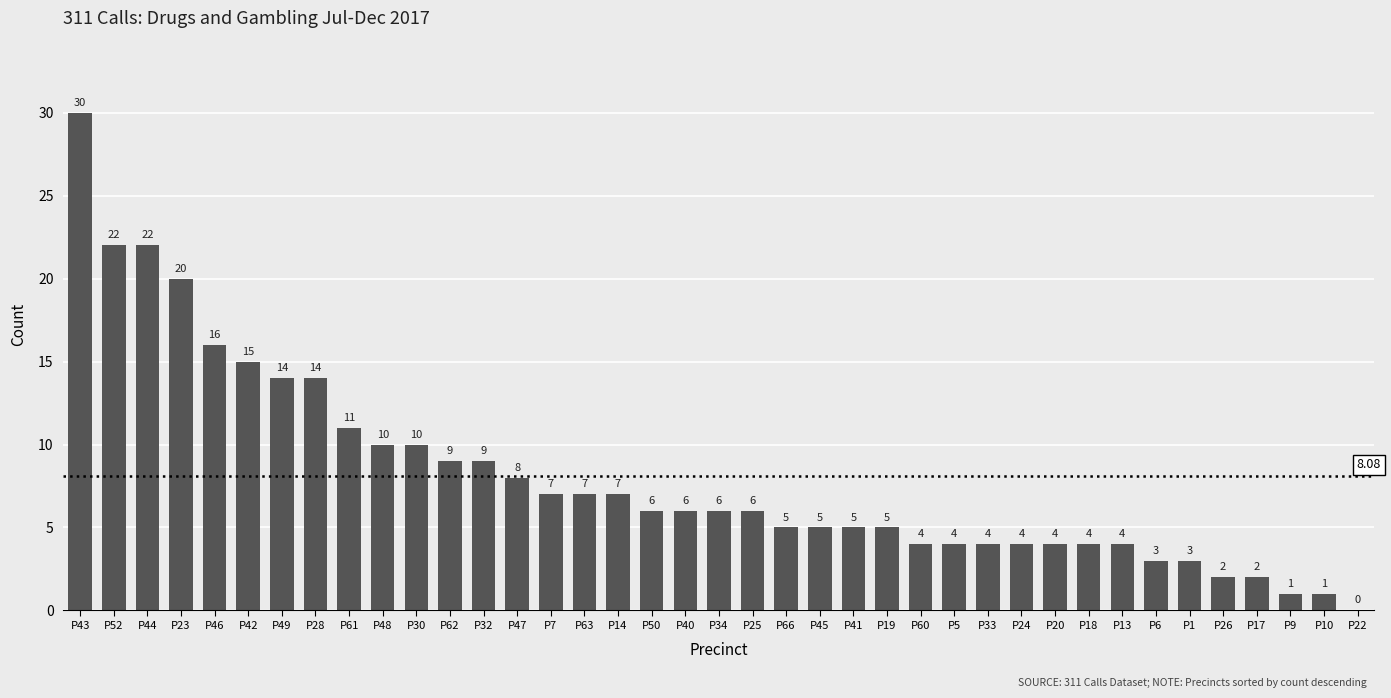

What is the sum of the values at P19 and P66?

10